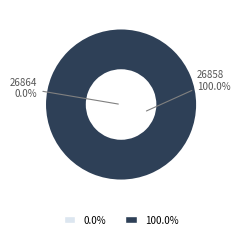

What is the smallest slice in the pie chart?

26864